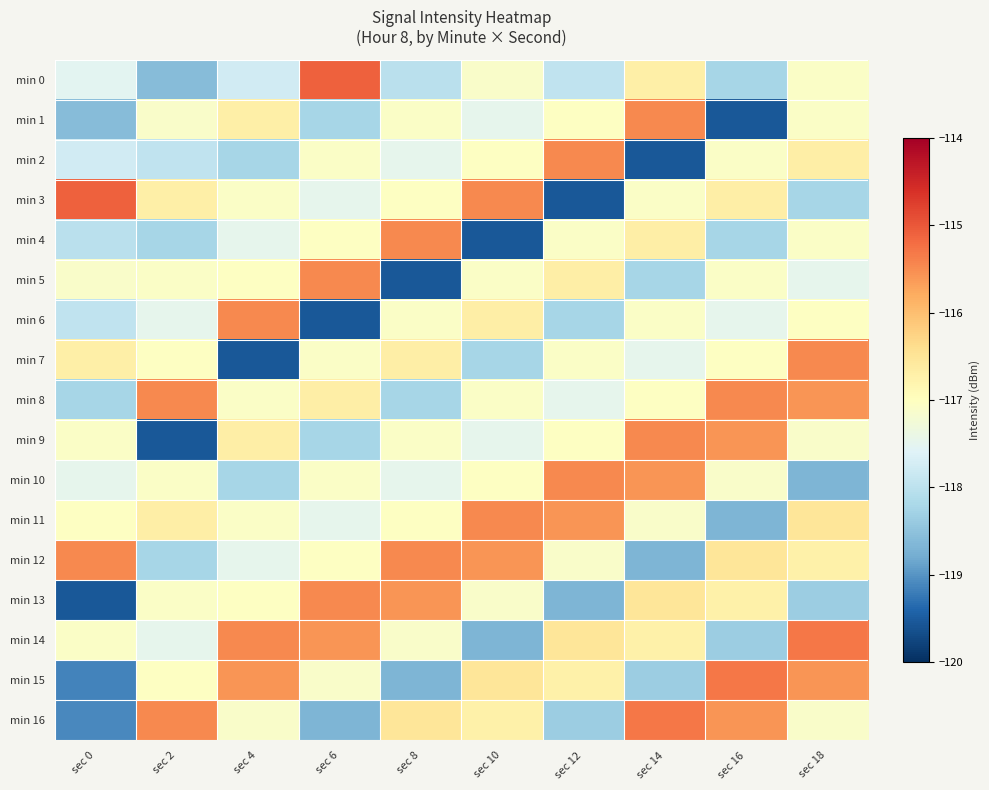

Reading left to right, list all the values displayed in this chart.

min 0: sec 0=-117.5	sec 2=-118.6	sec 4=-117.8	sec 6=-115.1	sec 8=-118.0	sec 10=-117.1	sec 12=-118.0	sec 14=-116.7	sec 16=-118.2	sec 18=-117.1
min 1: sec 0=-118.6	sec 2=-117.1	sec 4=-116.7	sec 6=-118.2	sec 8=-117.1	sec 10=-117.5	sec 12=-117.0	sec 14=-115.5	sec 16=-119.5	sec 18=-117.1
min 2: sec 0=-117.8	sec 2=-118.0	sec 4=-118.2	sec 6=-117.1	sec 8=-117.5	sec 10=-117.0	sec 12=-115.5	sec 14=-119.5	sec 16=-117.1	sec 18=-116.7
min 3: sec 0=-115.1	sec 2=-116.7	sec 4=-117.1	sec 6=-117.5	sec 8=-117.0	sec 10=-115.5	sec 12=-119.5	sec 14=-117.1	sec 16=-116.7	sec 18=-118.2
min 4: sec 0=-118.0	sec 2=-118.2	sec 4=-117.5	sec 6=-117.0	sec 8=-115.5	sec 10=-119.5	sec 12=-117.1	sec 14=-116.7	sec 16=-118.2	sec 18=-117.1
min 5: sec 0=-117.1	sec 2=-117.1	sec 4=-117.0	sec 6=-115.5	sec 8=-119.5	sec 10=-117.1	sec 12=-116.7	sec 14=-118.2	sec 16=-117.1	sec 18=-117.5
min 6: sec 0=-118.0	sec 2=-117.5	sec 4=-115.5	sec 6=-119.5	sec 8=-117.1	sec 10=-116.7	sec 12=-118.2	sec 14=-117.1	sec 16=-117.5	sec 18=-117.0
min 7: sec 0=-116.7	sec 2=-117.0	sec 4=-119.5	sec 6=-117.1	sec 8=-116.7	sec 10=-118.2	sec 12=-117.1	sec 14=-117.5	sec 16=-117.0	sec 18=-115.5
min 8: sec 0=-118.2	sec 2=-115.5	sec 4=-117.1	sec 6=-116.7	sec 8=-118.2	sec 10=-117.1	sec 12=-117.5	sec 14=-117.0	sec 16=-115.5	sec 18=-115.6
min 9: sec 0=-117.1	sec 2=-119.5	sec 4=-116.7	sec 6=-118.2	sec 8=-117.1	sec 10=-117.5	sec 12=-117.0	sec 14=-115.5	sec 16=-115.6	sec 18=-117.1
min 10: sec 0=-117.5	sec 2=-117.1	sec 4=-118.2	sec 6=-117.1	sec 8=-117.5	sec 10=-117.0	sec 12=-115.5	sec 14=-115.6	sec 16=-117.1	sec 18=-118.7
min 11: sec 0=-117.0	sec 2=-116.7	sec 4=-117.1	sec 6=-117.5	sec 8=-117.0	sec 10=-115.5	sec 12=-115.6	sec 14=-117.1	sec 16=-118.7	sec 18=-116.5
min 12: sec 0=-115.5	sec 2=-118.2	sec 4=-117.5	sec 6=-117.0	sec 8=-115.5	sec 10=-115.6	sec 12=-117.1	sec 14=-118.7	sec 16=-116.5	sec 18=-116.7
min 13: sec 0=-119.5	sec 2=-117.1	sec 4=-117.0	sec 6=-115.5	sec 8=-115.6	sec 10=-117.1	sec 12=-118.7	sec 14=-116.5	sec 16=-116.7	sec 18=-118.3
min 14: sec 0=-117.1	sec 2=-117.5	sec 4=-115.5	sec 6=-115.6	sec 8=-117.1	sec 10=-118.7	sec 12=-116.5	sec 14=-116.7	sec 16=-118.3	sec 18=-115.3
min 15: sec 0=-119.1	sec 2=-117.0	sec 4=-115.6	sec 6=-117.1	sec 8=-118.7	sec 10=-116.5	sec 12=-116.7	sec 14=-118.3	sec 16=-115.3	sec 18=-115.6
min 16: sec 0=-119.1	sec 2=-115.5	sec 4=-117.1	sec 6=-118.7	sec 8=-116.5	sec 10=-116.7	sec 12=-118.3	sec 14=-115.3	sec 16=-115.6	sec 18=-117.1